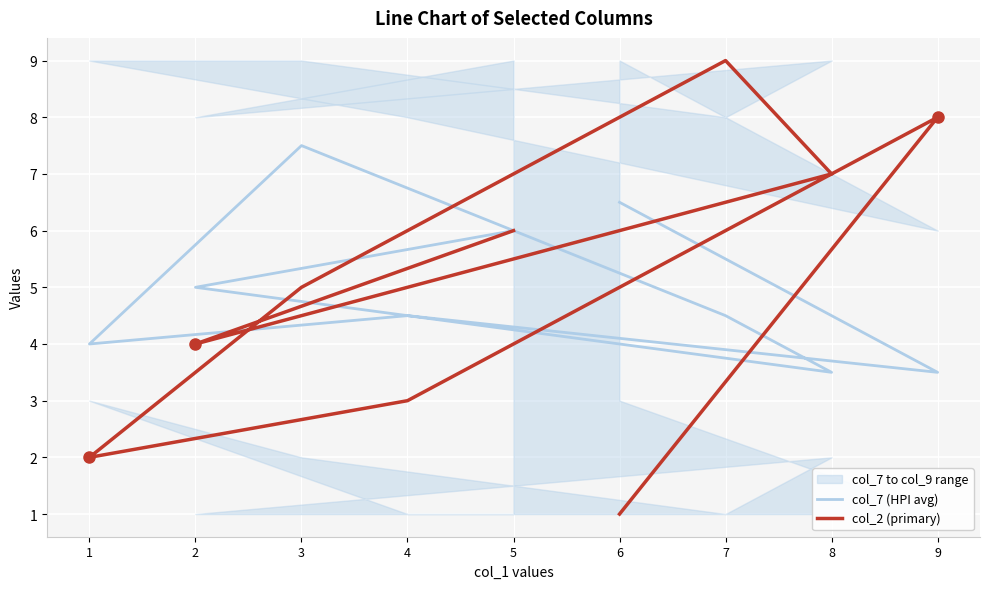

The value of col_2 (primary) at 7 is 6.3. True or false?

False